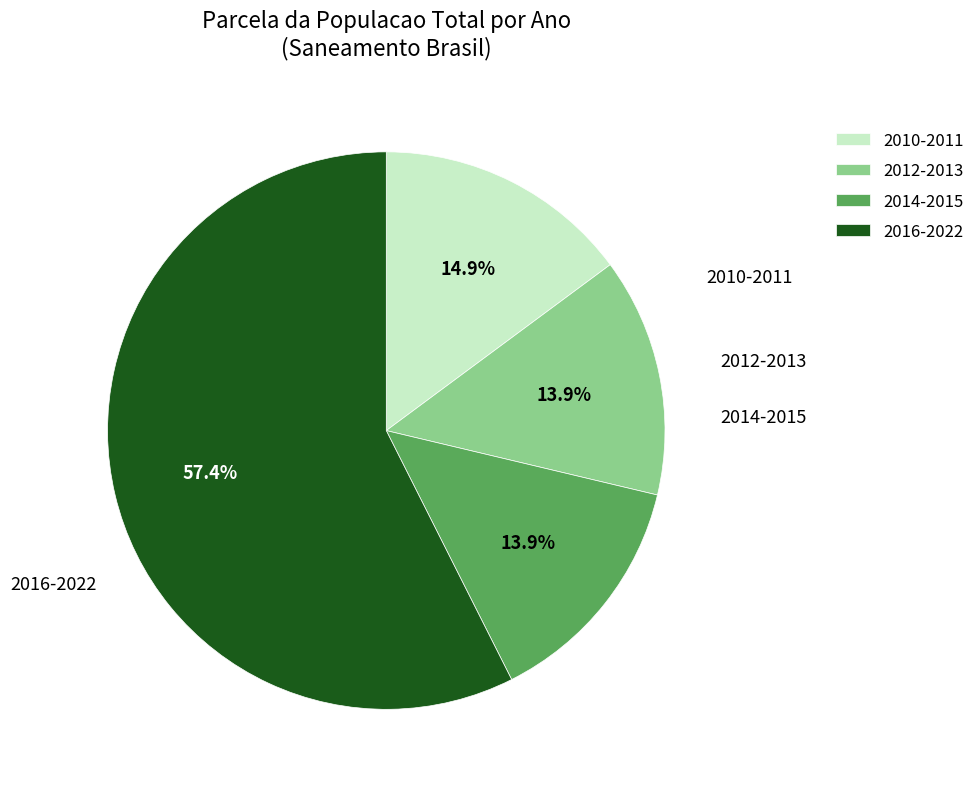

Which has a higher value, 2010-2011 or 2014-2015?

2010-2011